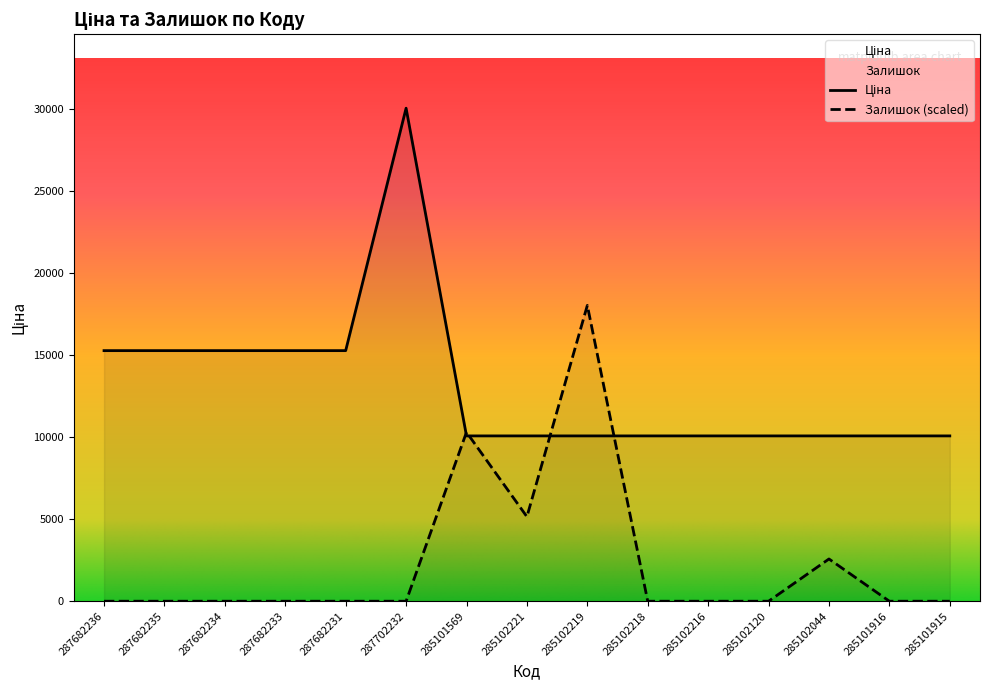

List the series in order of their peak value, lowest first.

Залишок, Ціна